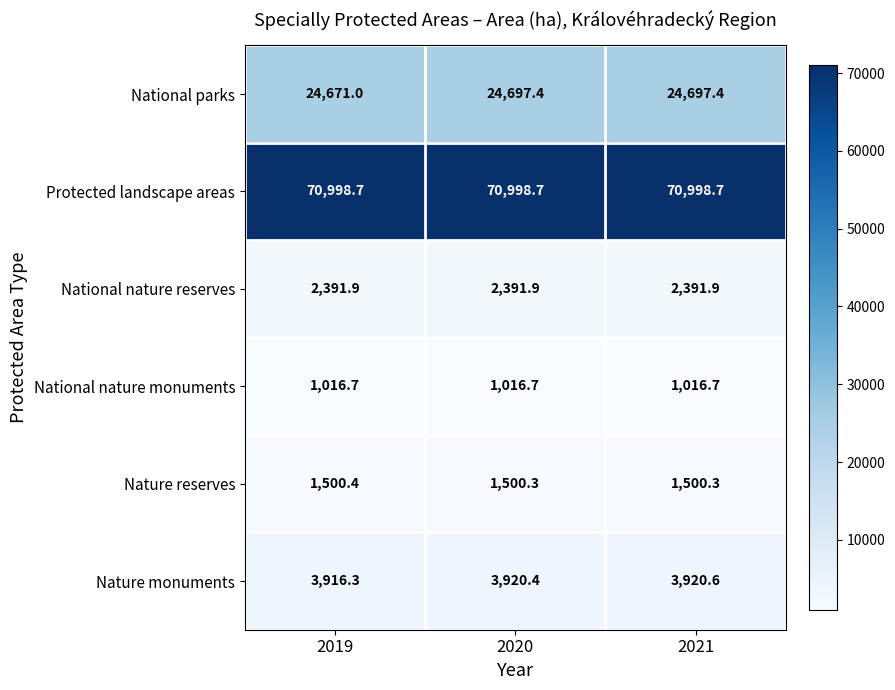

The Nature monuments series shows 2480.0 at 2021. True or false?

False